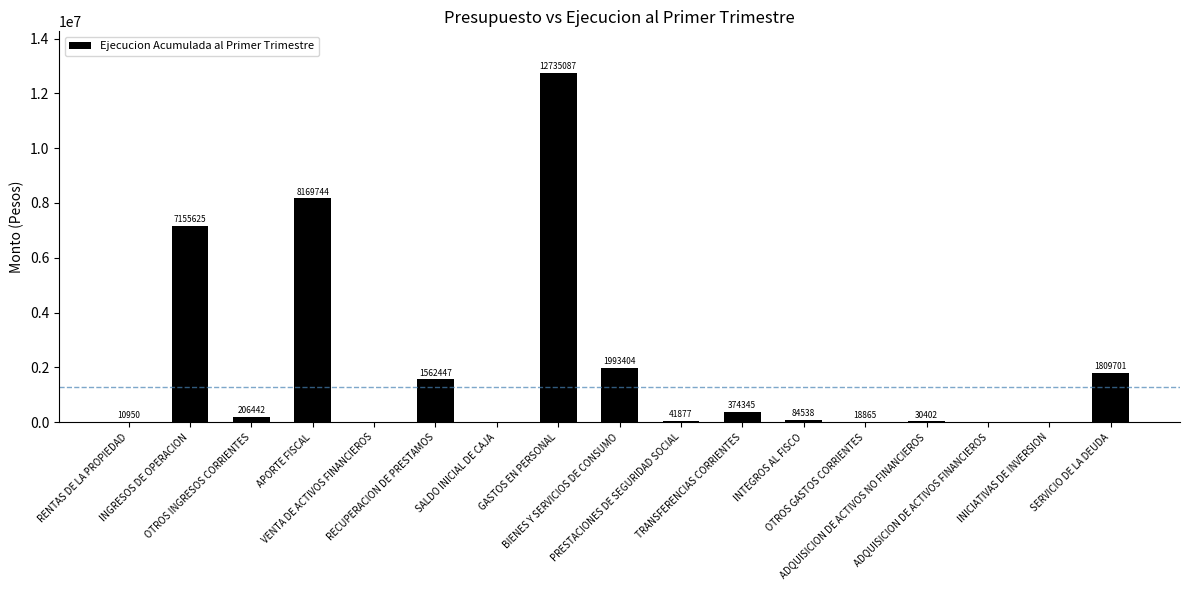

Which label corresponds to the largest value in the chart?

GASTOS EN PERSONAL